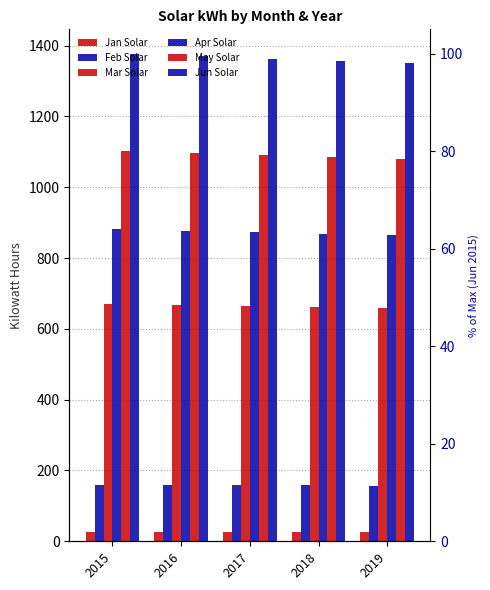

What is the difference between the second highest and minimum values in the Mar Solar series?

10.0